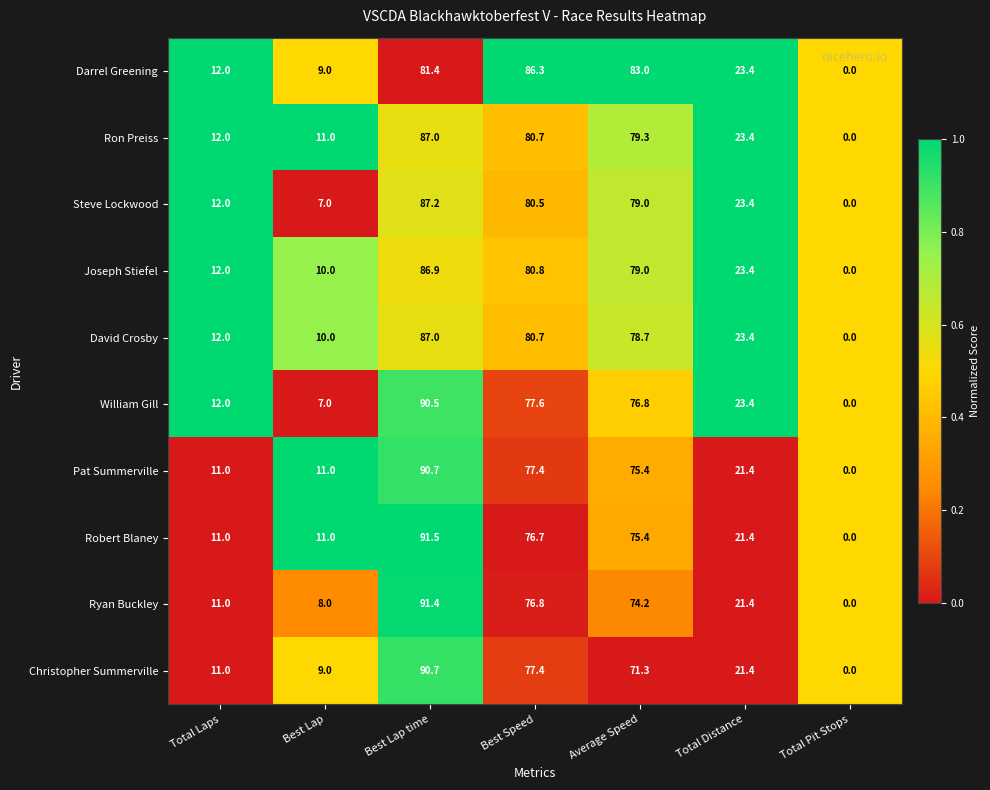

Which series has the largest range (max minus min)?

Robert Blaney